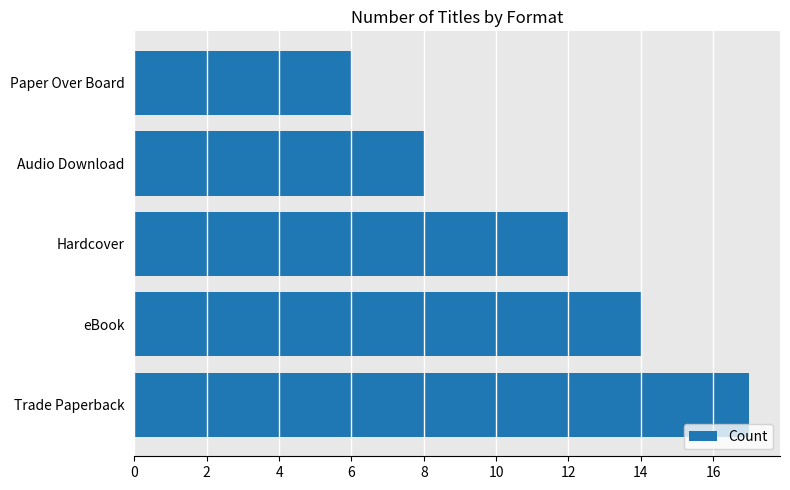

Rank the categories by value from highest to lowest.

Trade Paperback, eBook, Hardcover, Audio Download, Paper Over Board